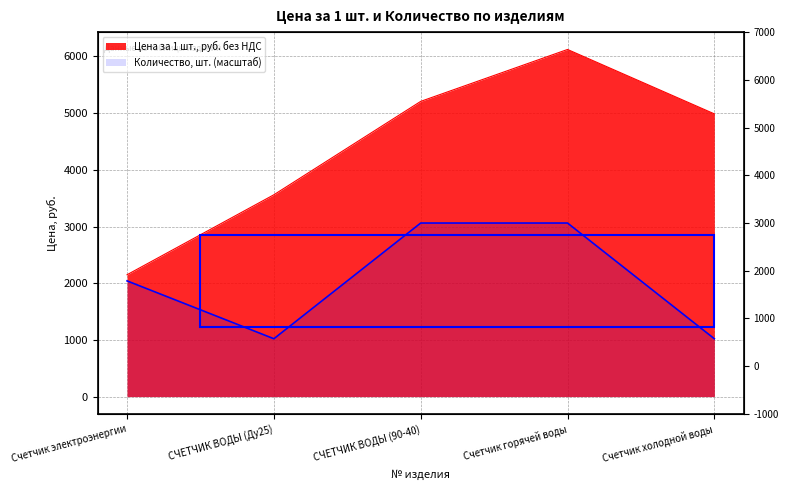

True or false: Количество, шт. has more than 0 points higher than both neighbors.

False